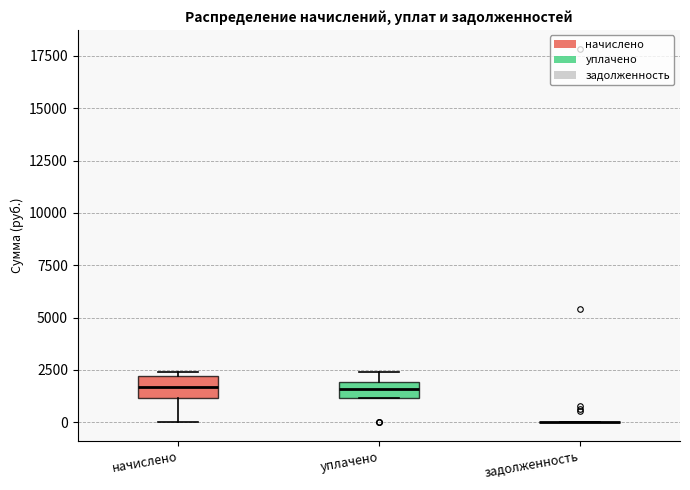

Reading left to right, read every box against the y-axis: the position of its median line, the range the box covers, and the ends of its whiskers. The values are not printed on the chart, so give them approximately, as read against the axis.

начислено: median 1500, box 1000 to 2000, whiskers 0 to 2500
уплачено: median 1500, box 1000 to 2000, whiskers 1000 to 2500
задолженность: box collapsed to a line at 0, whiskers 0 to 0